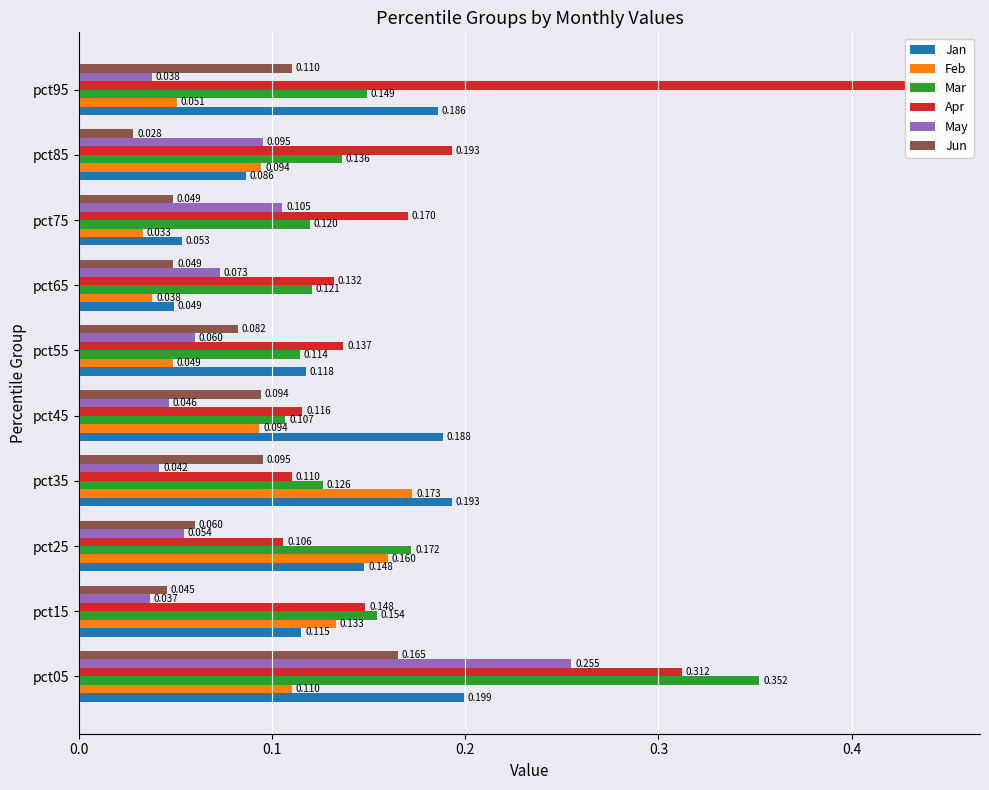

What is the difference between the maximum and minimum values in the May series?

0.2